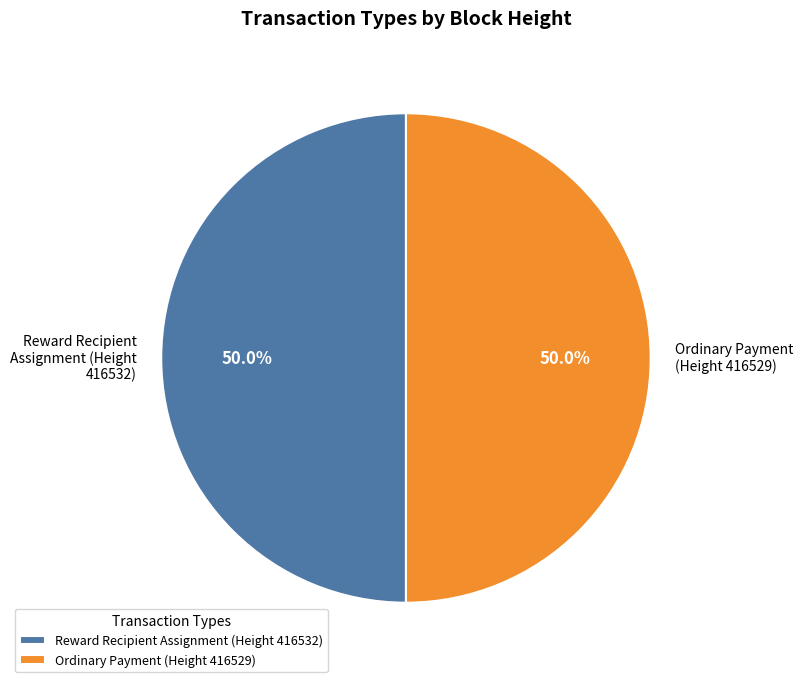

Is the sum of Ordinary Payment (Height 416529) and Reward Recipient Assignment (Height 416532) greater than half?

Yes